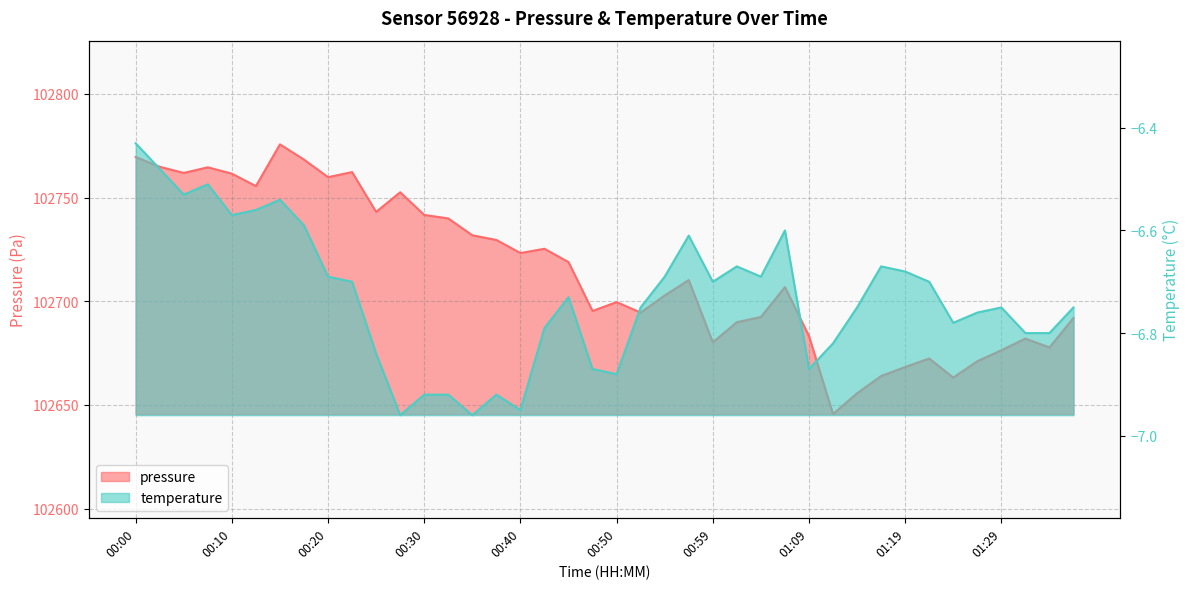

Does the chart display data point markers on the line(s)?

No